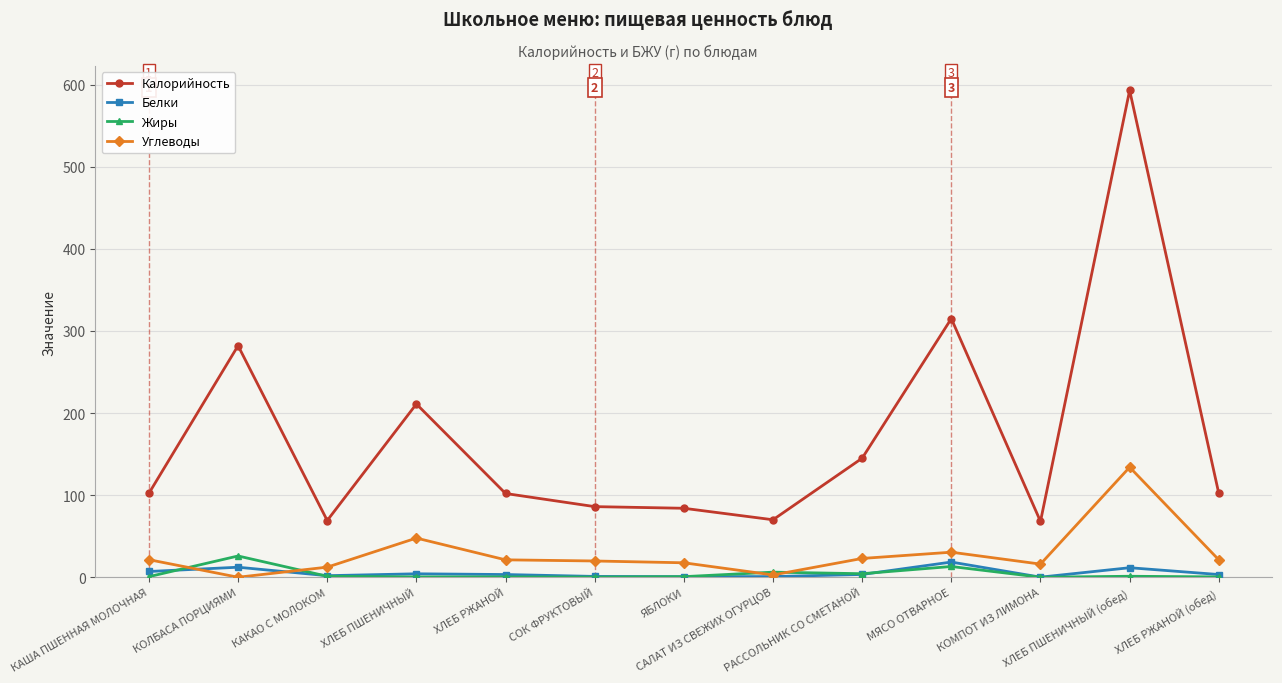

What is the greatest value displayed?

593.0